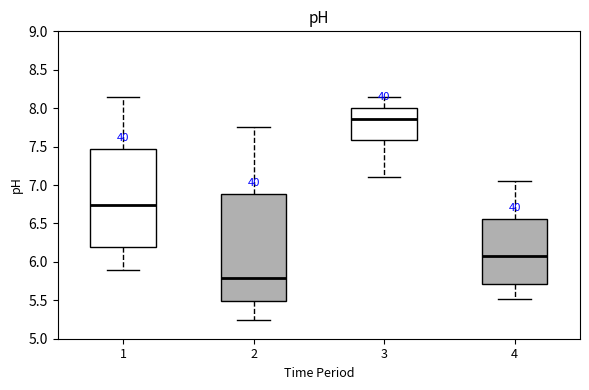

Which box's median line is the lowest?

2